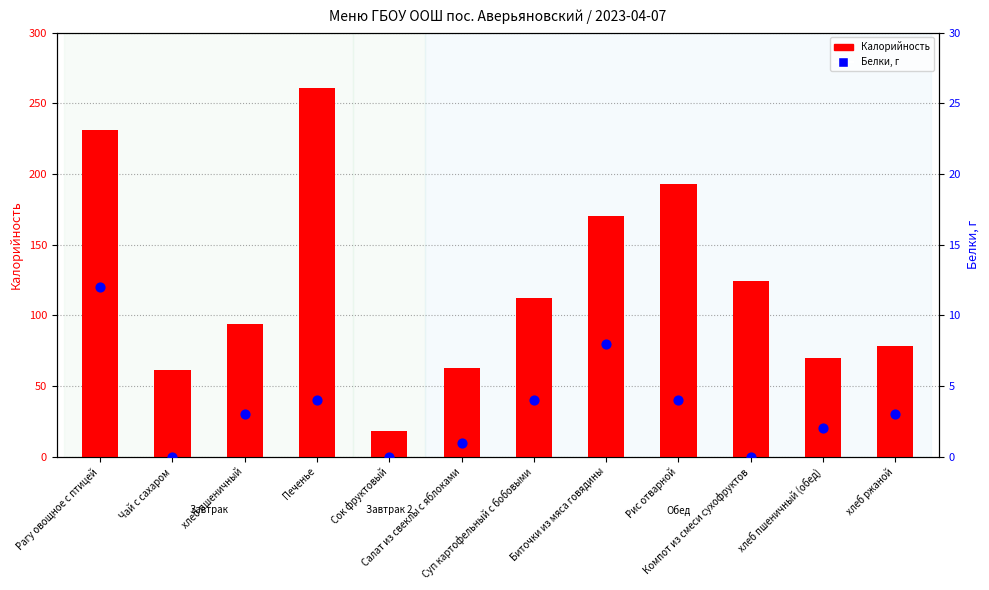

What is the total value across all series at Салат из свеклы с яблоками?

64